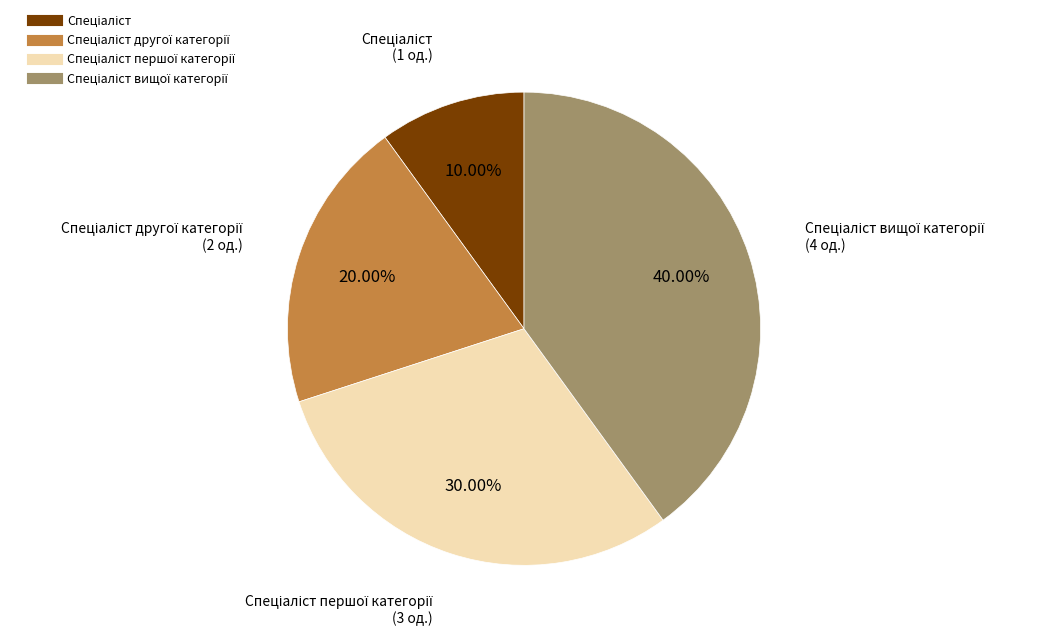

Does any single category account for the majority?

No